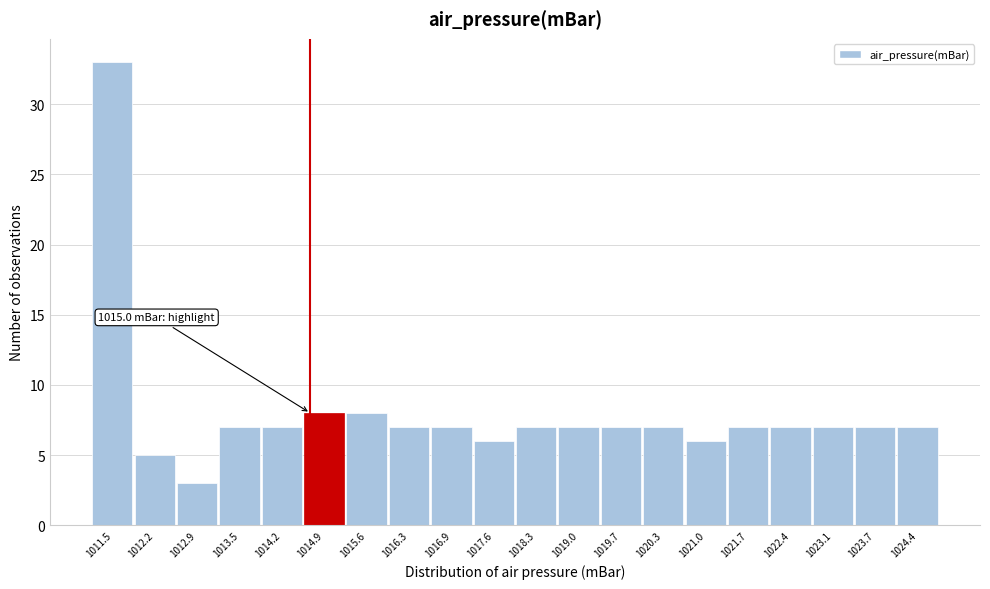

Reading left to right, what are all the values shown in this chart?

1011.5=33	1012.2=5	1012.9=3	1013.5=7	1014.2=7	1014.9=8	1015.6=8	1016.3=7	1016.9=7	1017.6=6	1018.3=7	1019.0=7	1019.7=7	1020.3=7	1021.0=6	1021.7=7	1022.4=7	1023.1=7	1023.7=7	1024.4=7